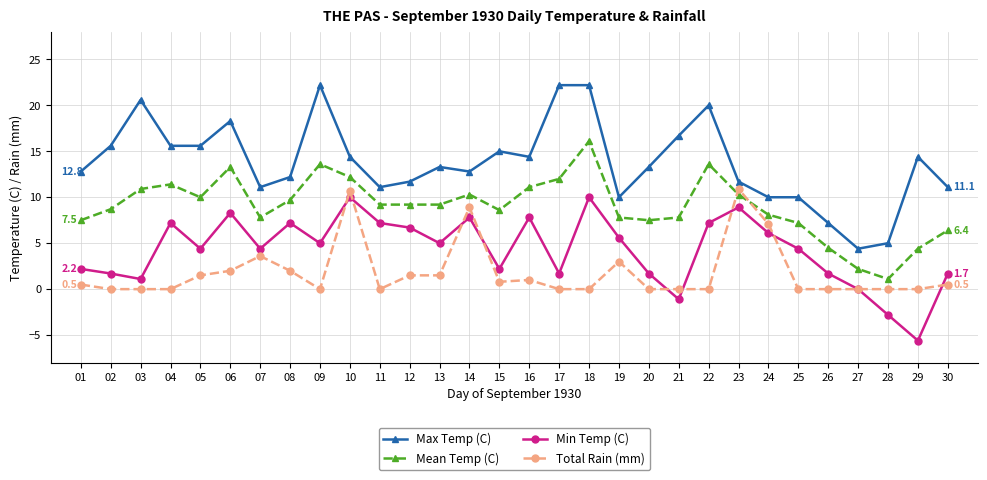

Which category has the lowest value in the Min Temp (C) series?

29